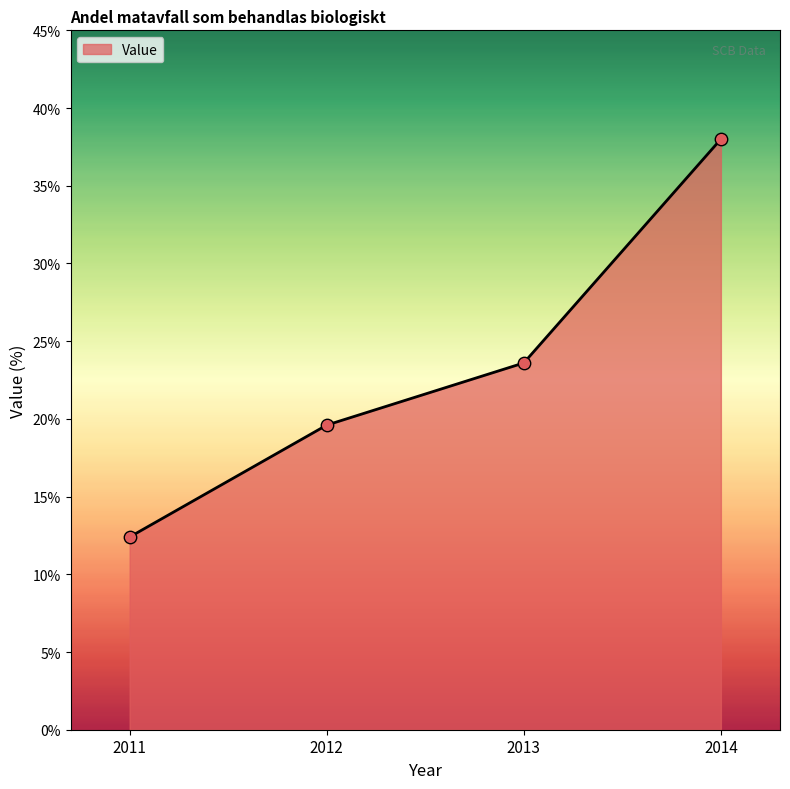

What is the ratio of the value at 2011 to the value at 2014?

0.3